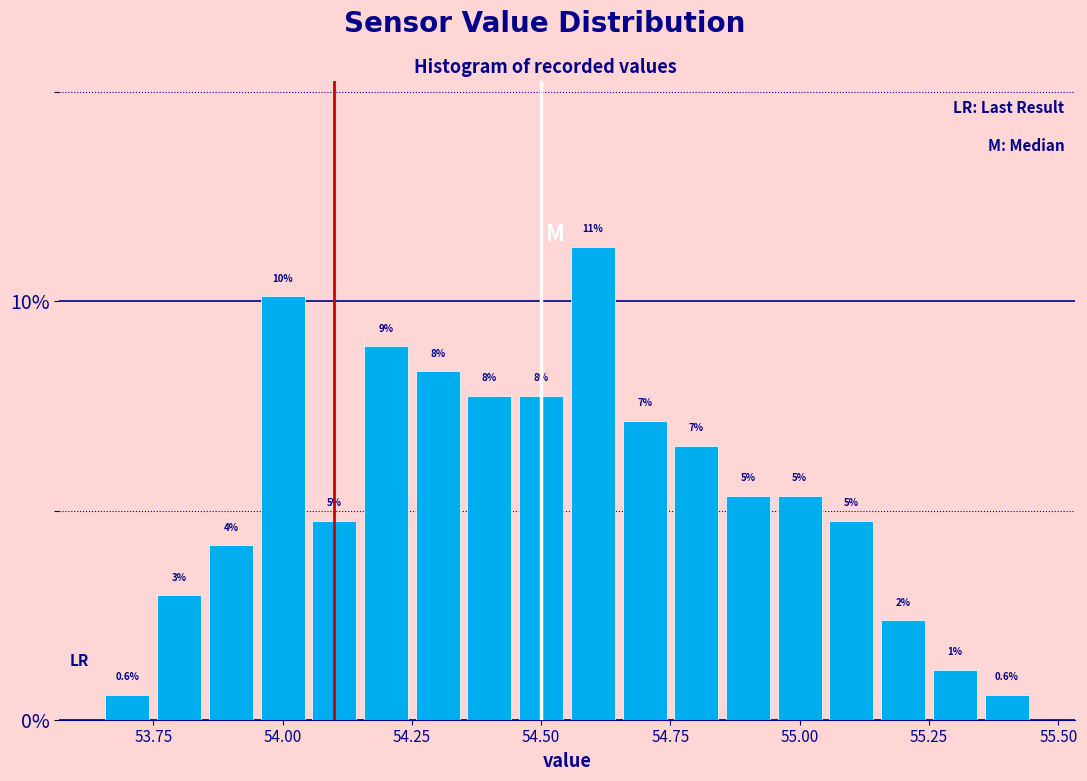

Around what value on the x-axis is the tallest bar? Give the approximate position of its centre, as read against the axis.

54.60